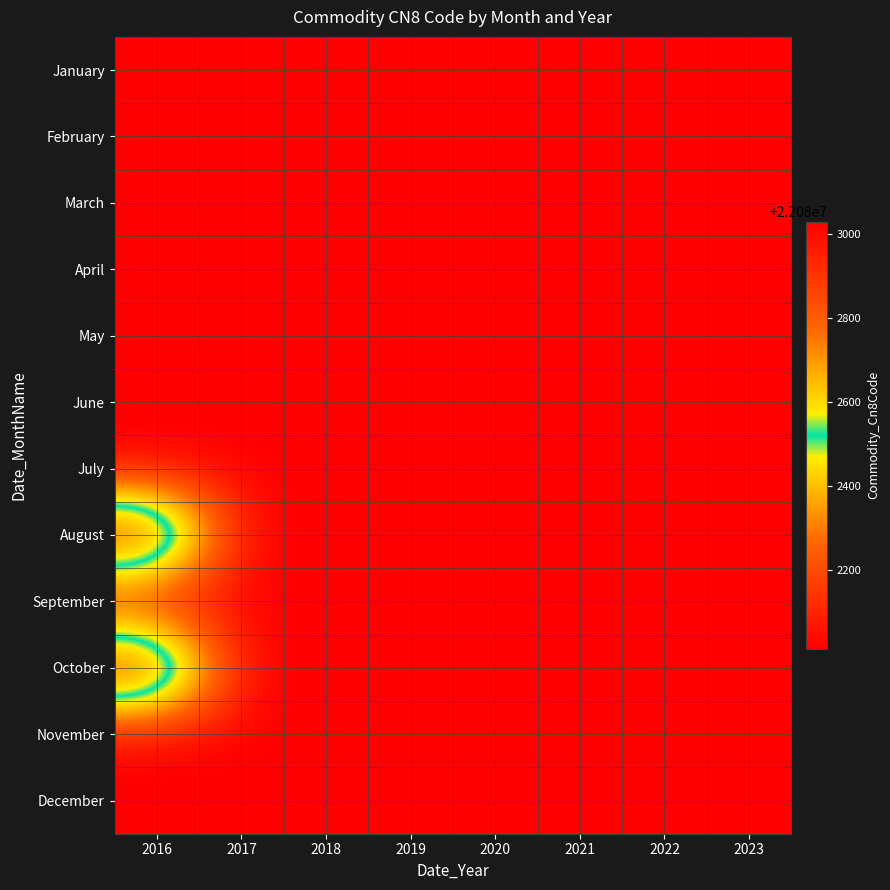

What is the total value across all series at 2016?

264994324